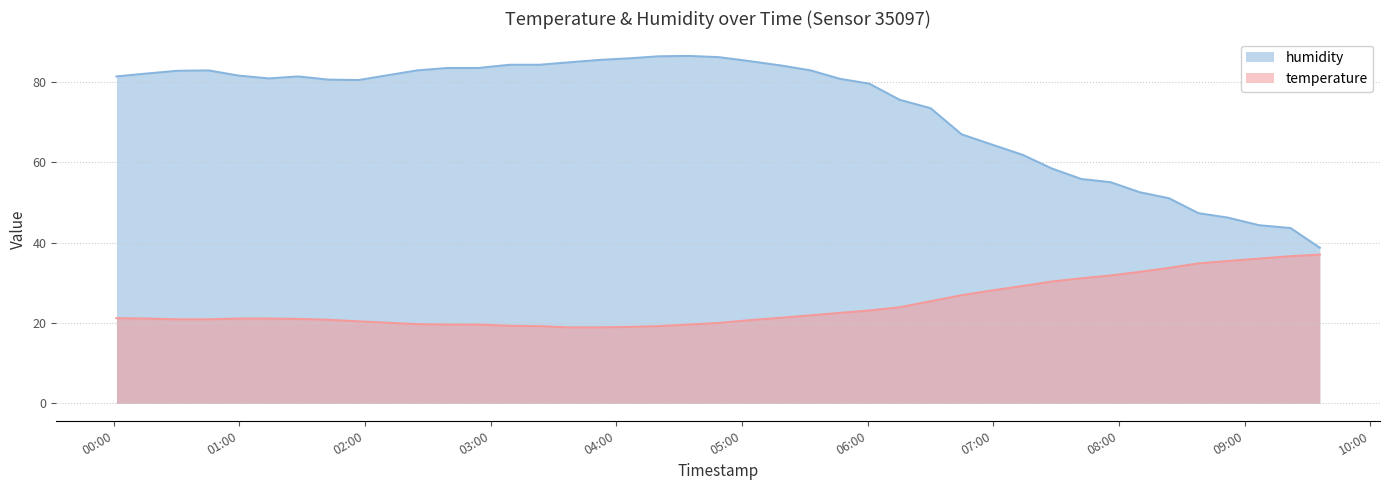

What is the difference between the humidity values at 2023-07-09T09:21:55 and 2023-07-09T03:08:55?

40.6